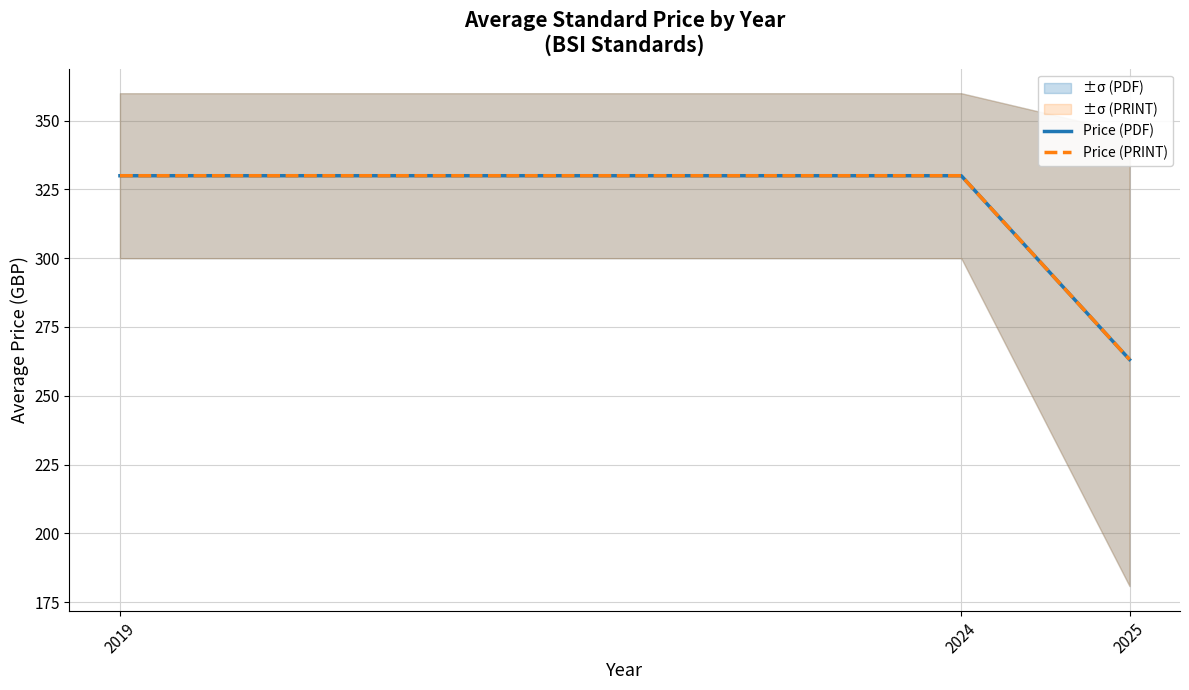

What is the approximate value of Price (PRINT) at 2024?

330.0